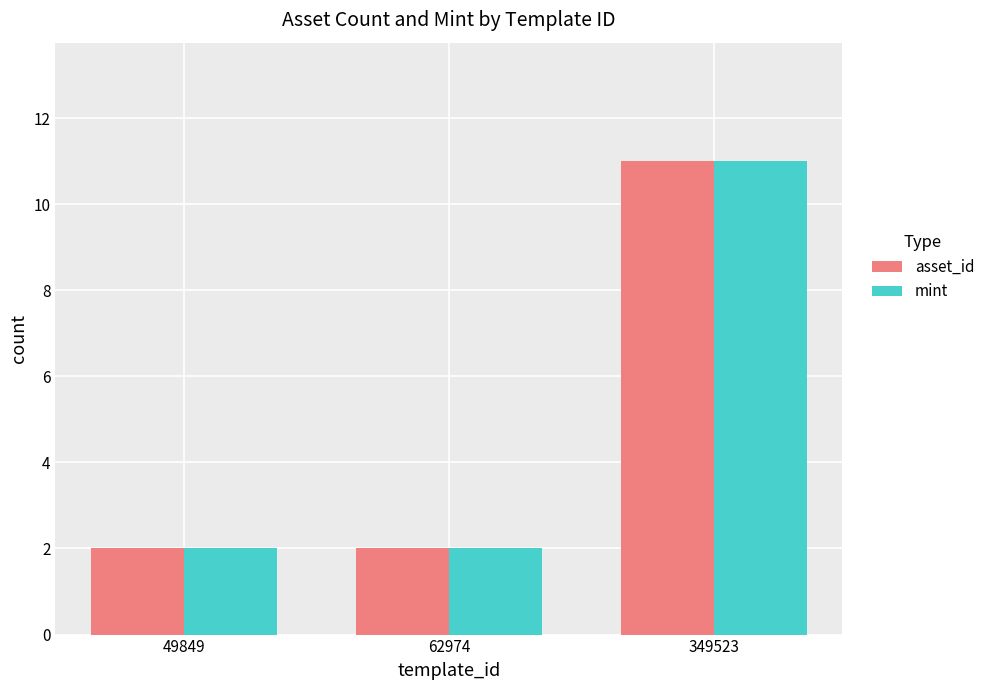

At which label does asset_id reach its peak?

349523